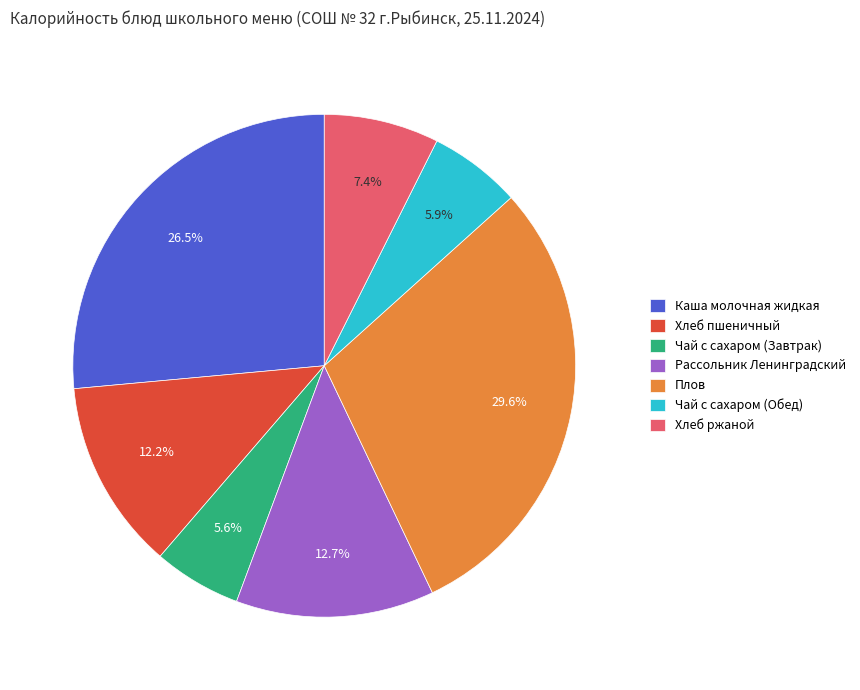

Is Рассольник Ленинградский the majority of the pie?

No